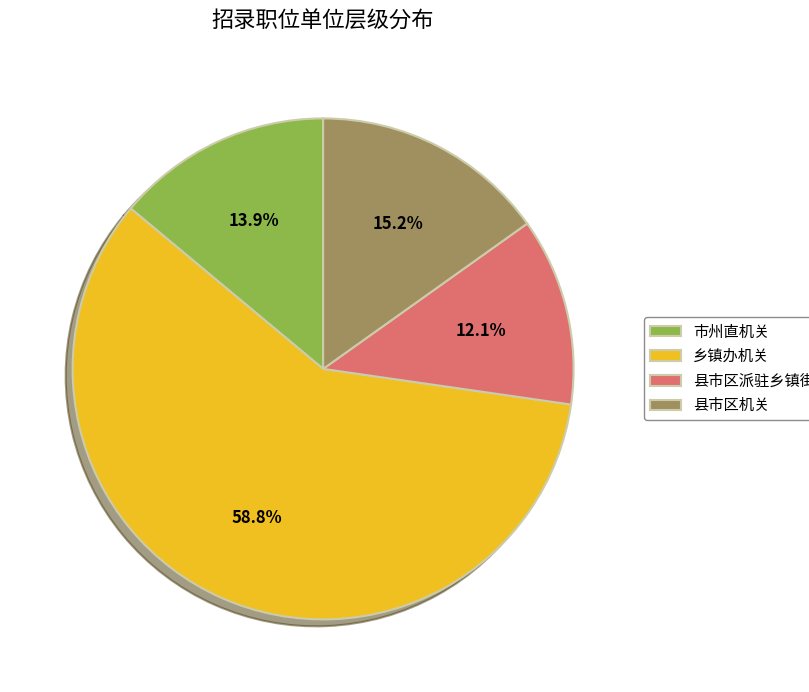

To the nearest percent, what percentage of the pie is 乡镇办机关?

59%